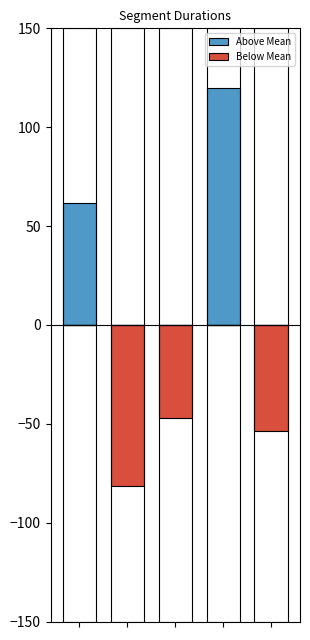

Is the value of Above Mean at 3 greater than the value of Below Mean at 0?

Yes